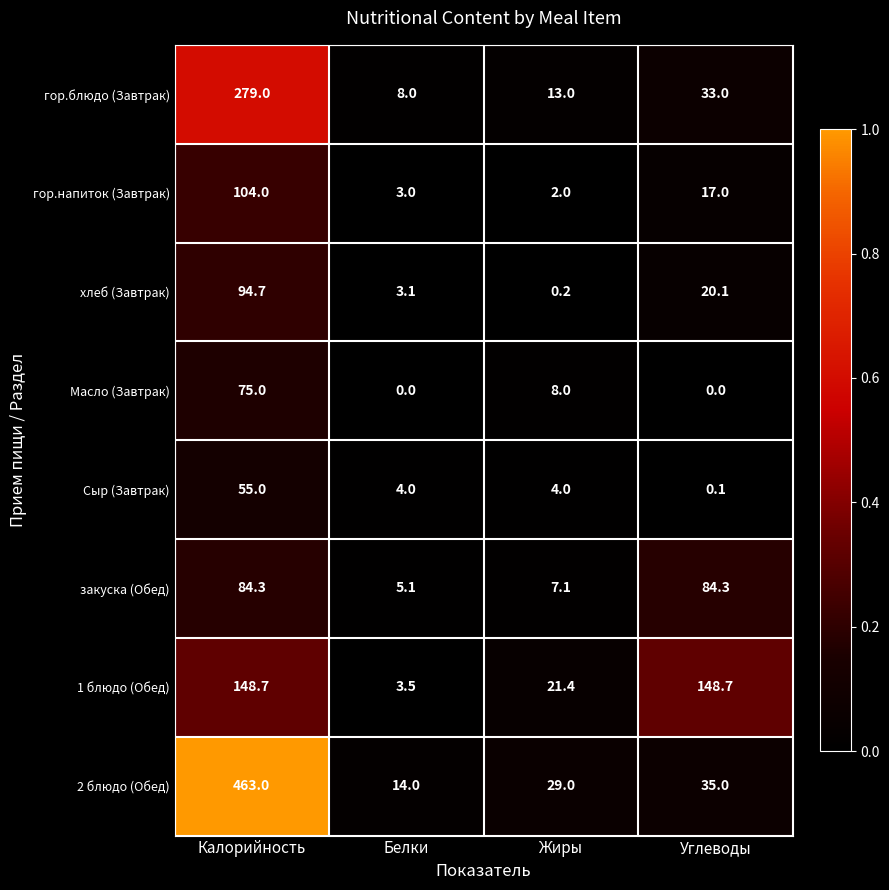

Which category has the lowest value in the закуска (Обед) series?

Белки